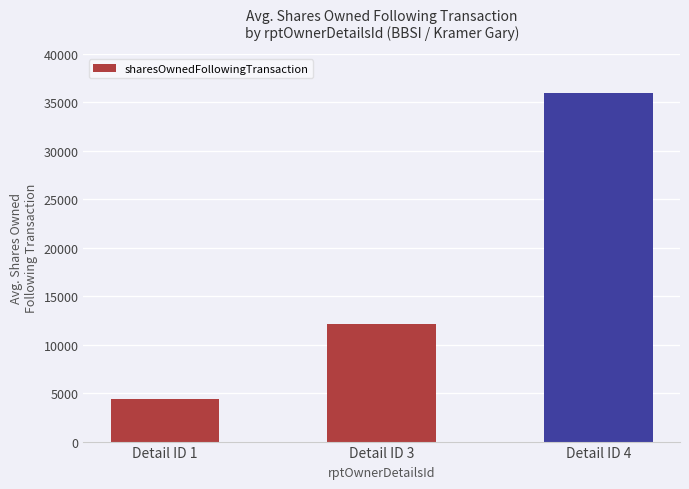

The chart shows a value of 16547 at Detail ID 3. True or false?

False